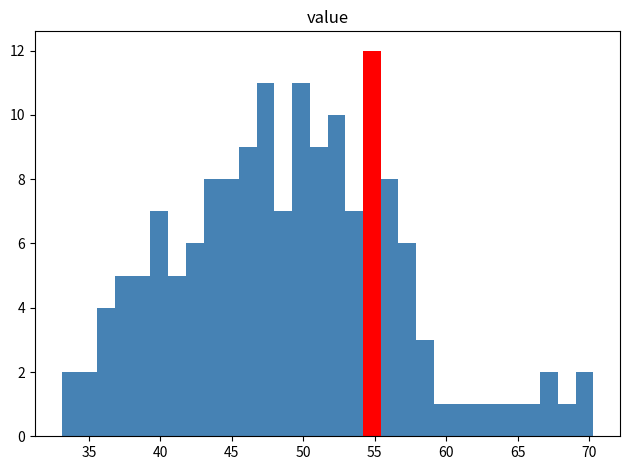

Around what value on the x-axis is the tallest bar? Give the approximate position of its centre, as read against the axis.

55.0